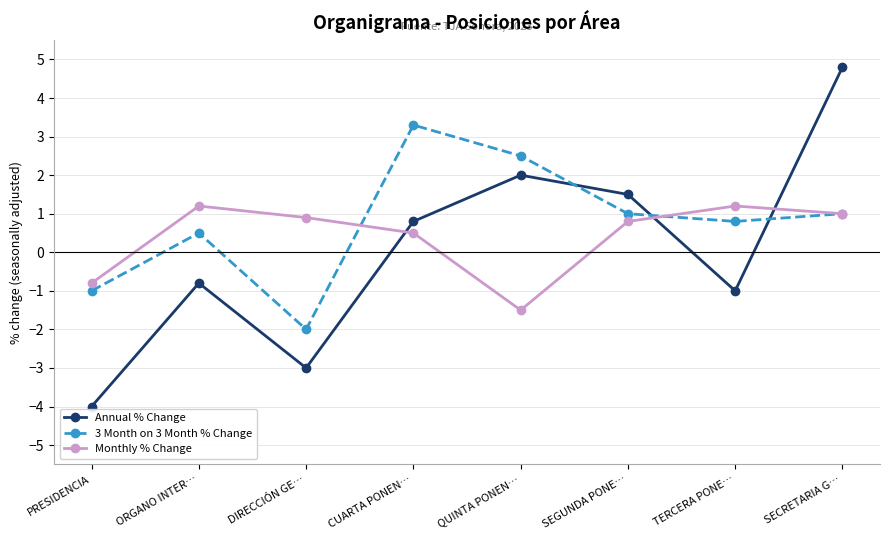

How many data points in Monthly % Change are less than 0?

2